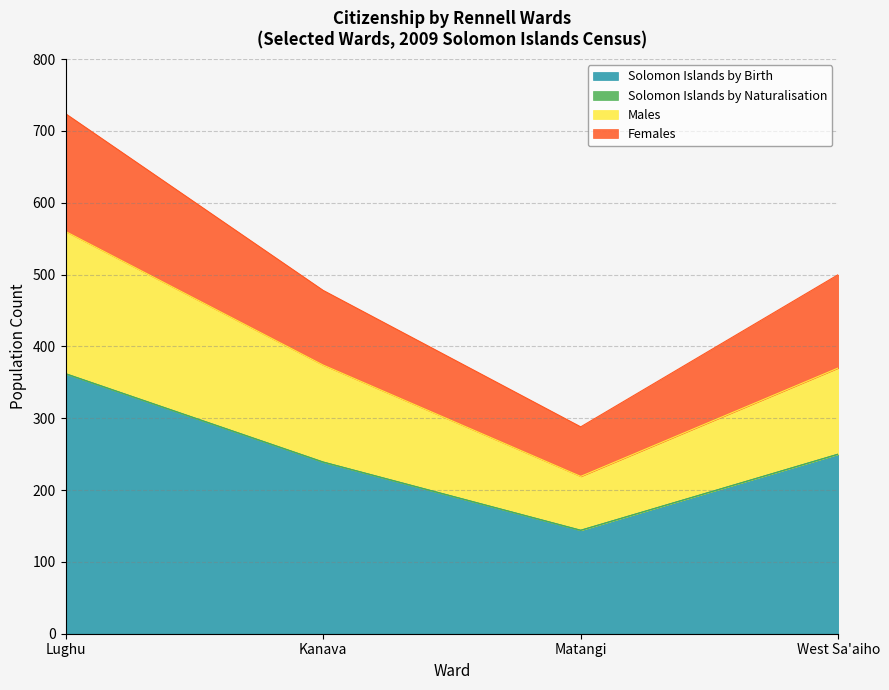

What is the lowest value of the Solomon Islands by Birth series?

144